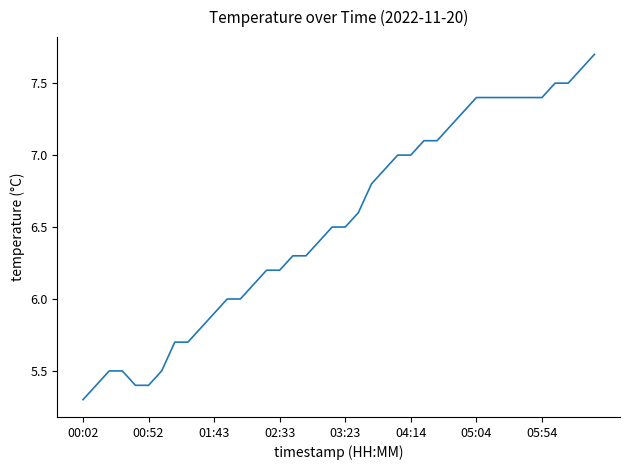

What is the minimum value shown in the chart?

5.3